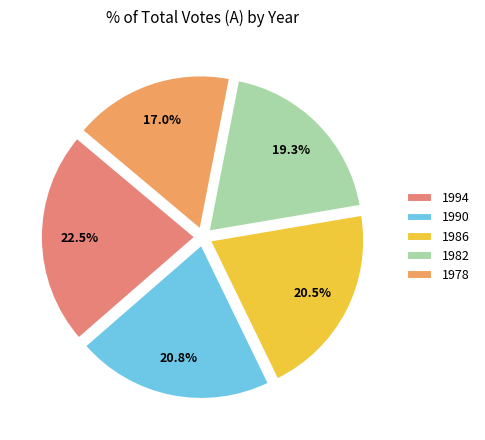

Combined, what portion of the pie is 1990 and 1986?

41.3%